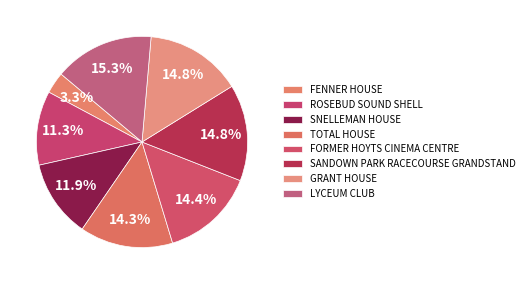

Is it true that LYCEUM CLUB is 15% of the pie?

True